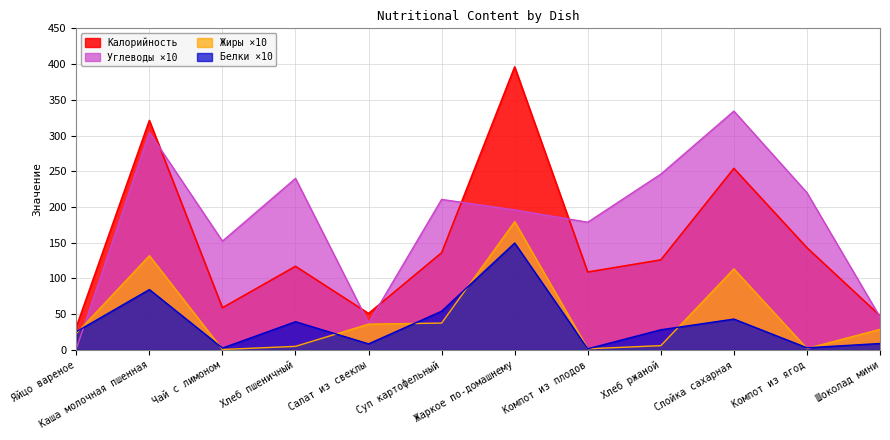

Which series has the largest range (max minus min)?

Калорийность